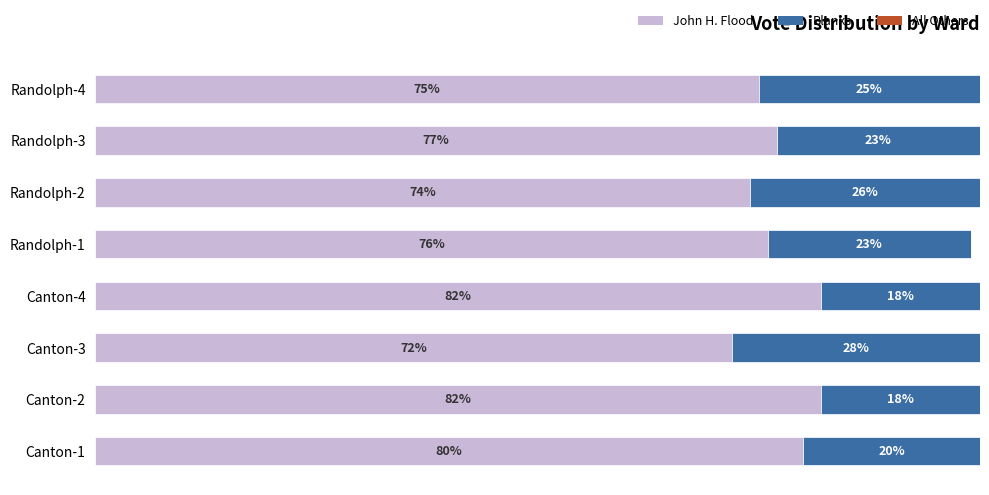

How many Blanks values are between 20 and 26?

5